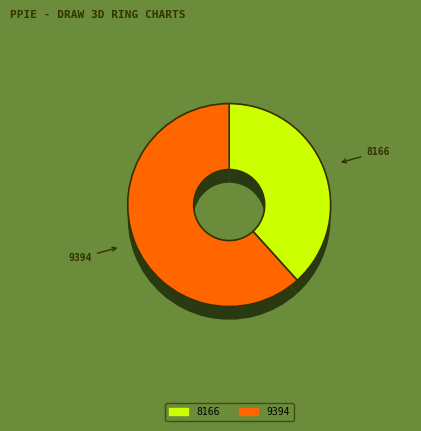

Is it true that 9394 is 50% of the pie?

False